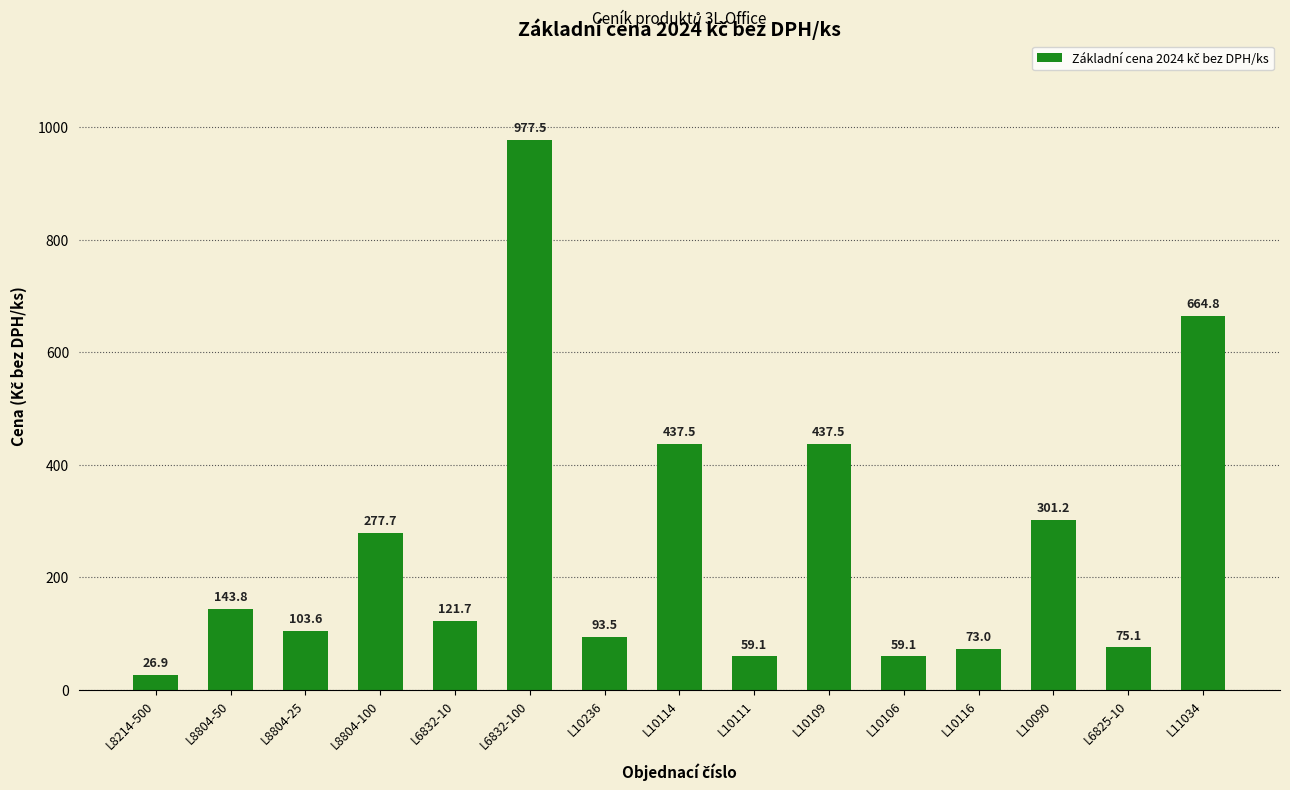

Read the value at L8804-25.

103.6